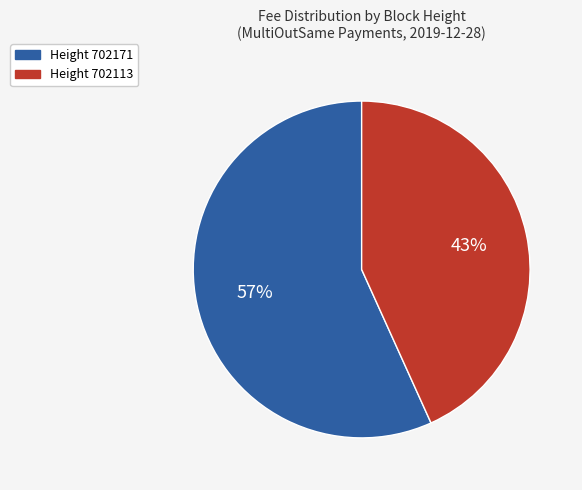

The Height 702113 slice represents 43% of the pie. True or false?

True